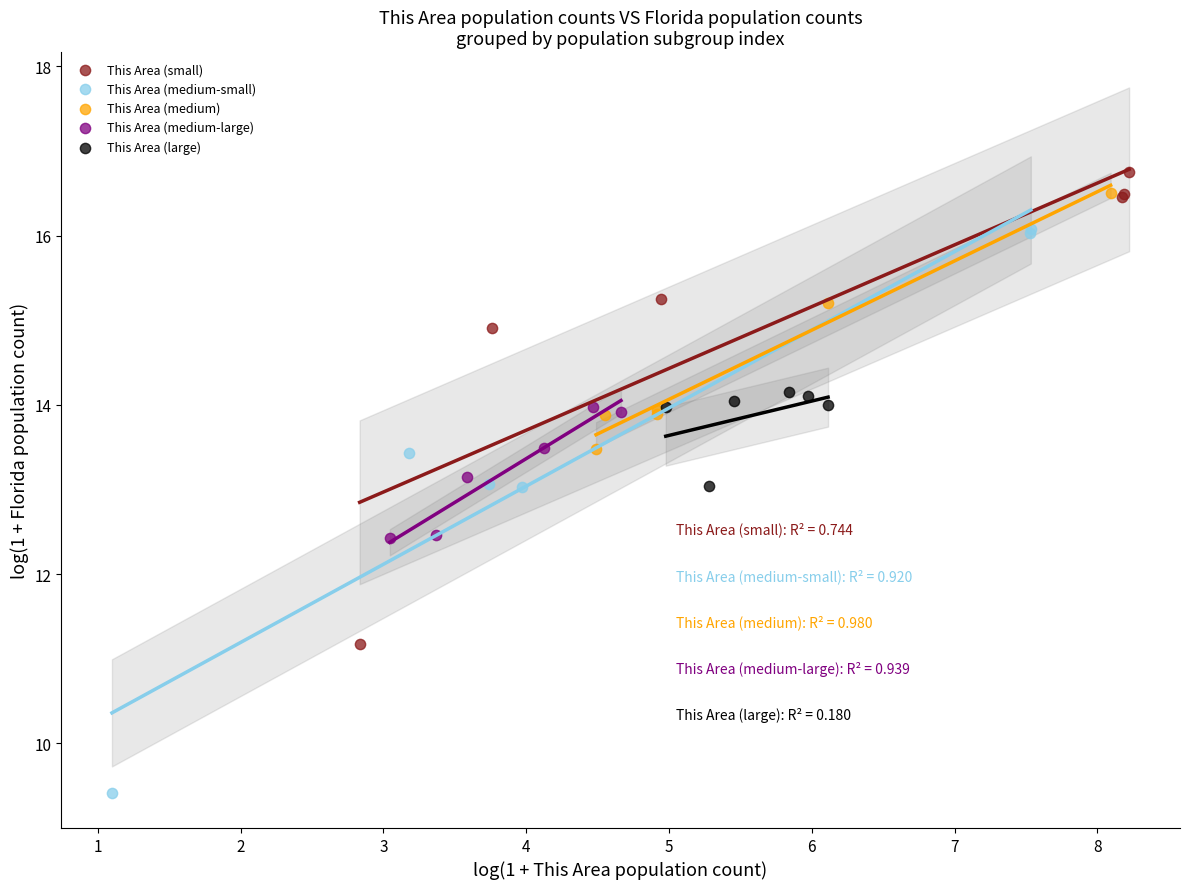

Which series has the largest Y range (max minus min)?

This Area (medium-small)